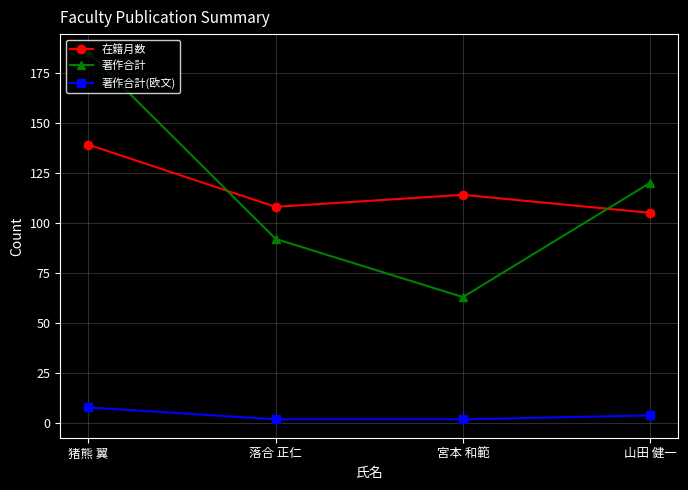

True or false: 在籍月数 and 著作合計(欧文) intersect in this chart.

False